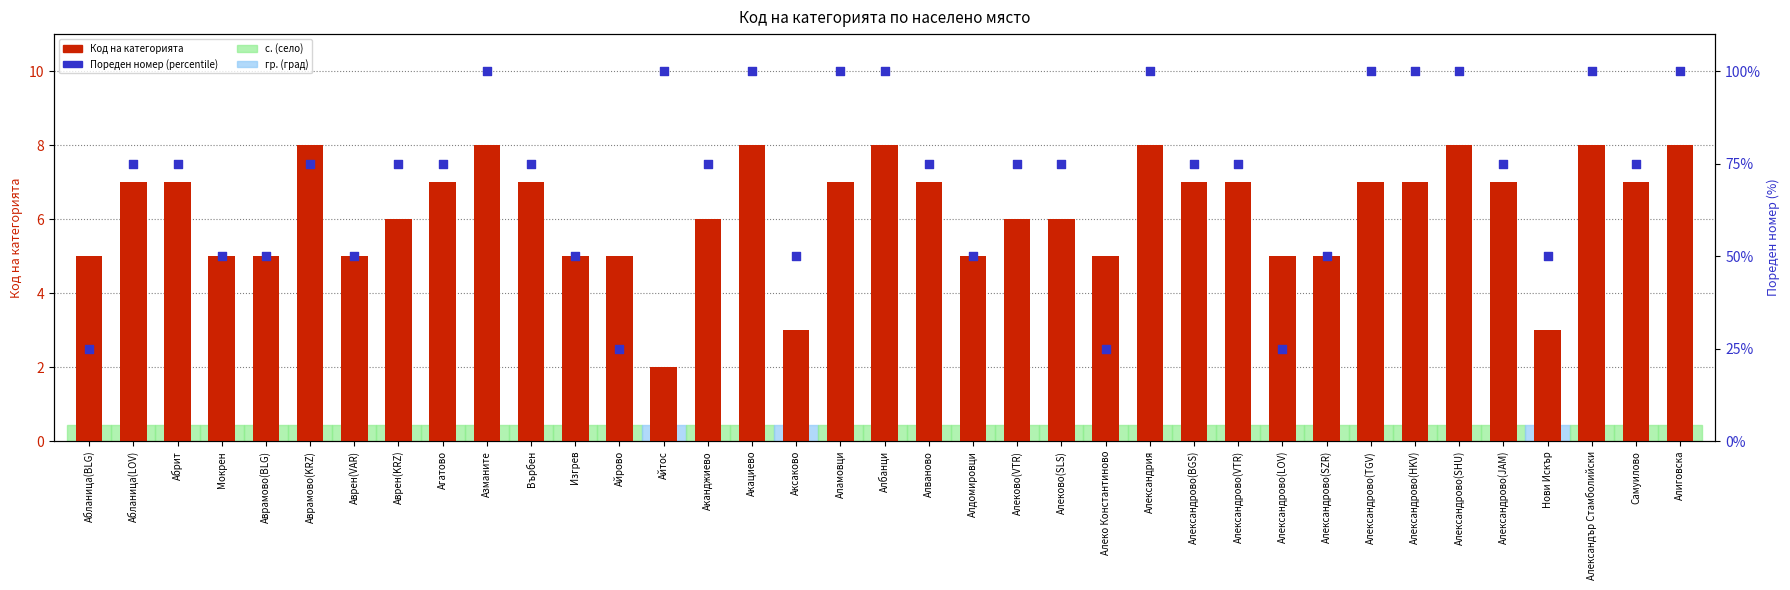

Which series reaches the maximum Y coordinate?

Пореден номер (percentile)